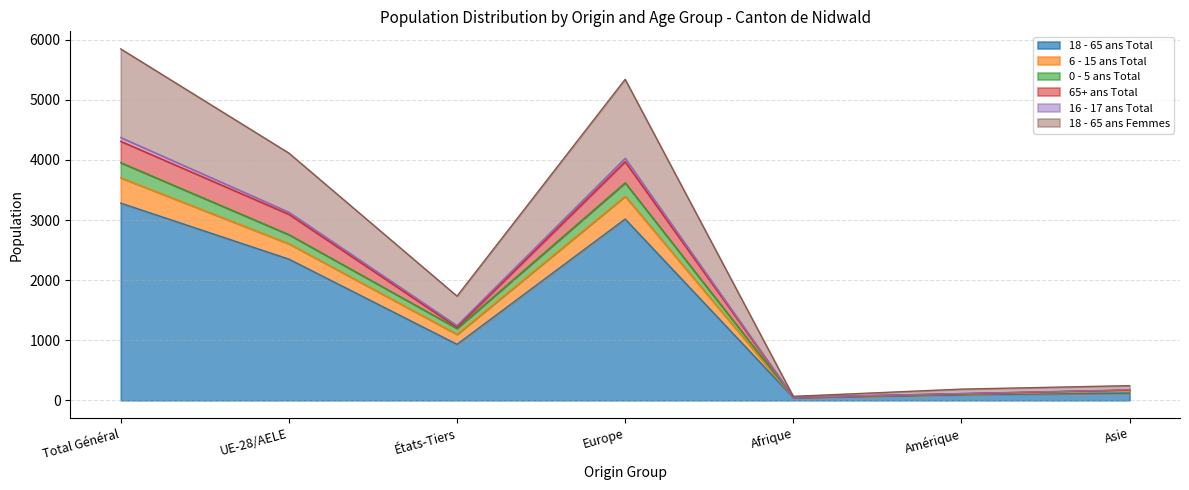

The value of 18 - 65 ans Total at Total Général is 5091. True or false?

False